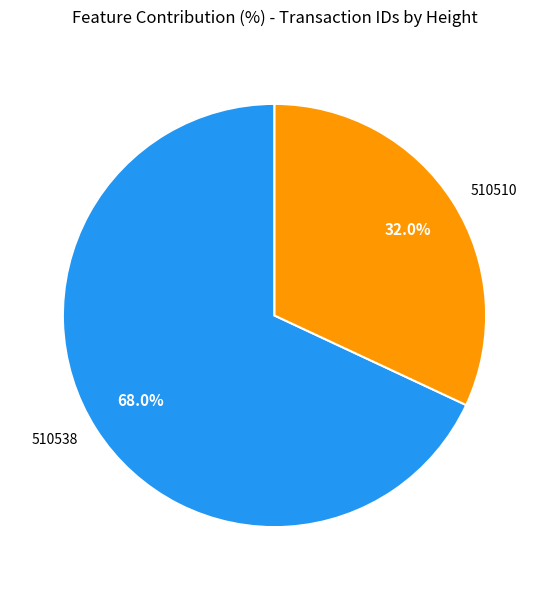

To the nearest percent, what portion does 510538 represent?

68%